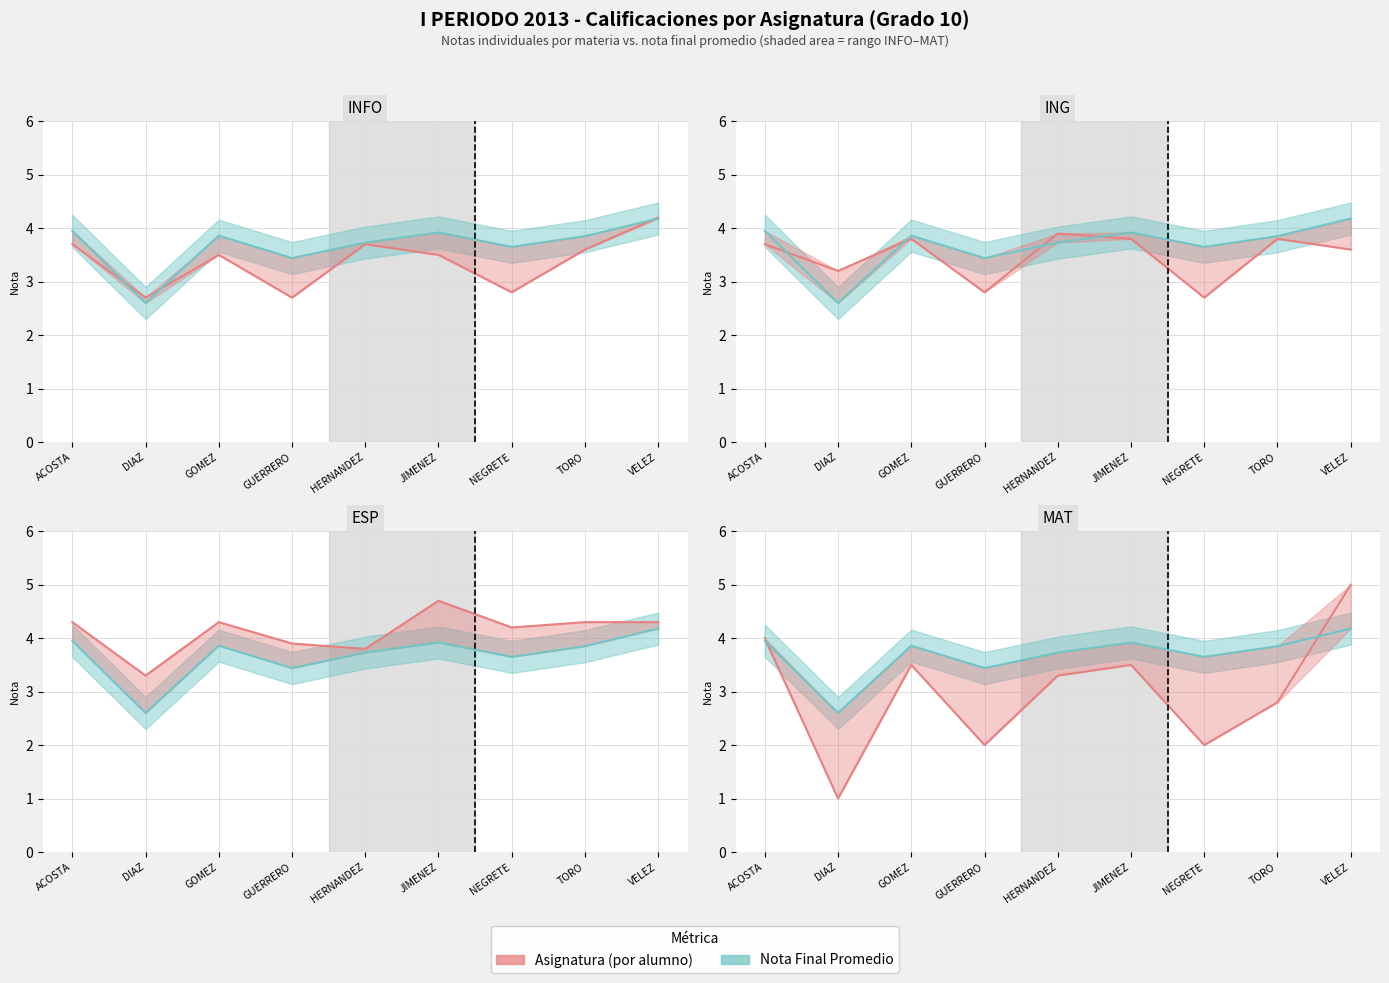

Reading left to right, extract all data points from this chart.

INFO: ACOSTA=3.7	DIAZ=2.7	GOMEZ=3.5	GUERRERO=2.7	HERNANDEZ=3.7	JIMENEZ=3.5	NEGRETE=2.8	TORO=3.6	VELEZ=4.2
Nota Final: ACOSTA=4.0	DIAZ=2.6	GOMEZ=3.9	GUERRERO=3.4	HERNANDEZ=3.7	JIMENEZ=3.9	NEGRETE=3.6	TORO=3.9	VELEZ=4.2
ING: ACOSTA=3.7	DIAZ=3.2	GOMEZ=3.8	GUERRERO=2.8	HERNANDEZ=3.9	JIMENEZ=3.8	NEGRETE=2.7	TORO=3.8	VELEZ=3.6
ESP: ACOSTA=4.3	DIAZ=3.3	GOMEZ=4.3	GUERRERO=3.9	HERNANDEZ=3.8	JIMENEZ=4.7	NEGRETE=4.2	TORO=4.3	VELEZ=4.3
MAT: ACOSTA=4.0	DIAZ=1.0	GOMEZ=3.5	GUERRERO=2.0	HERNANDEZ=3.3	JIMENEZ=3.5	NEGRETE=2.0	TORO=2.8	VELEZ=5.0